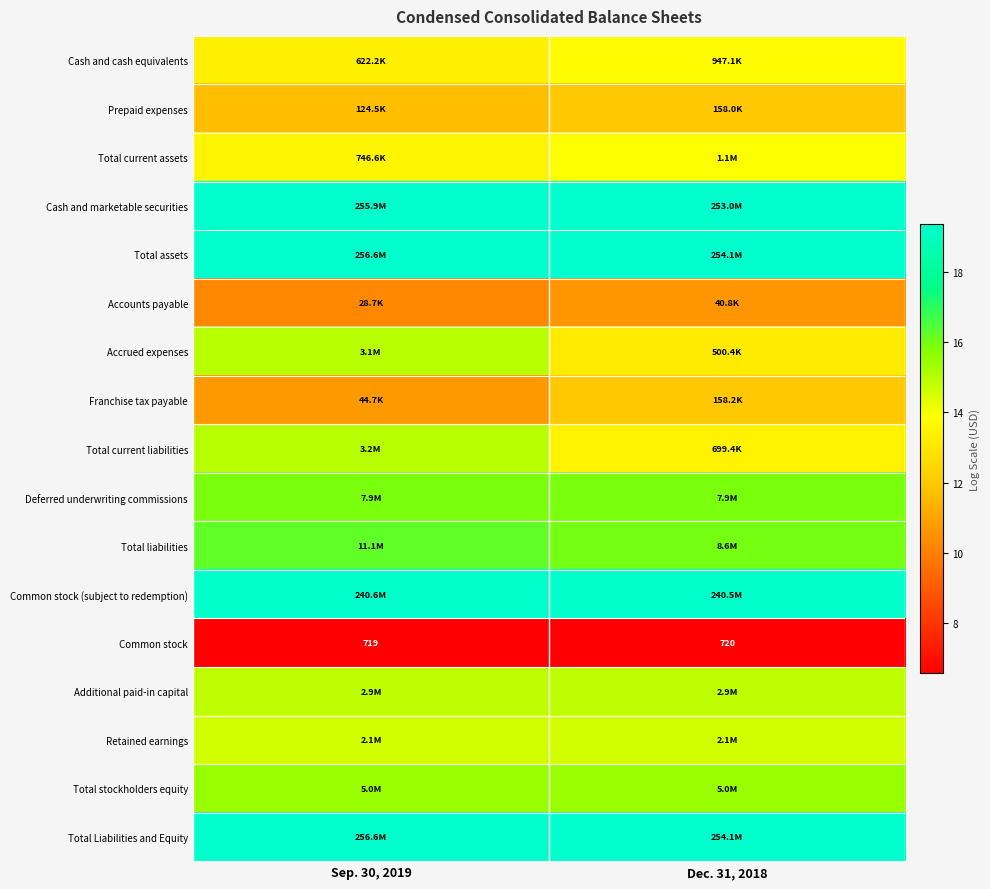

Between Dec. 31, 2018 and Sep. 30, 2019, which is larger?

Dec. 31, 2018